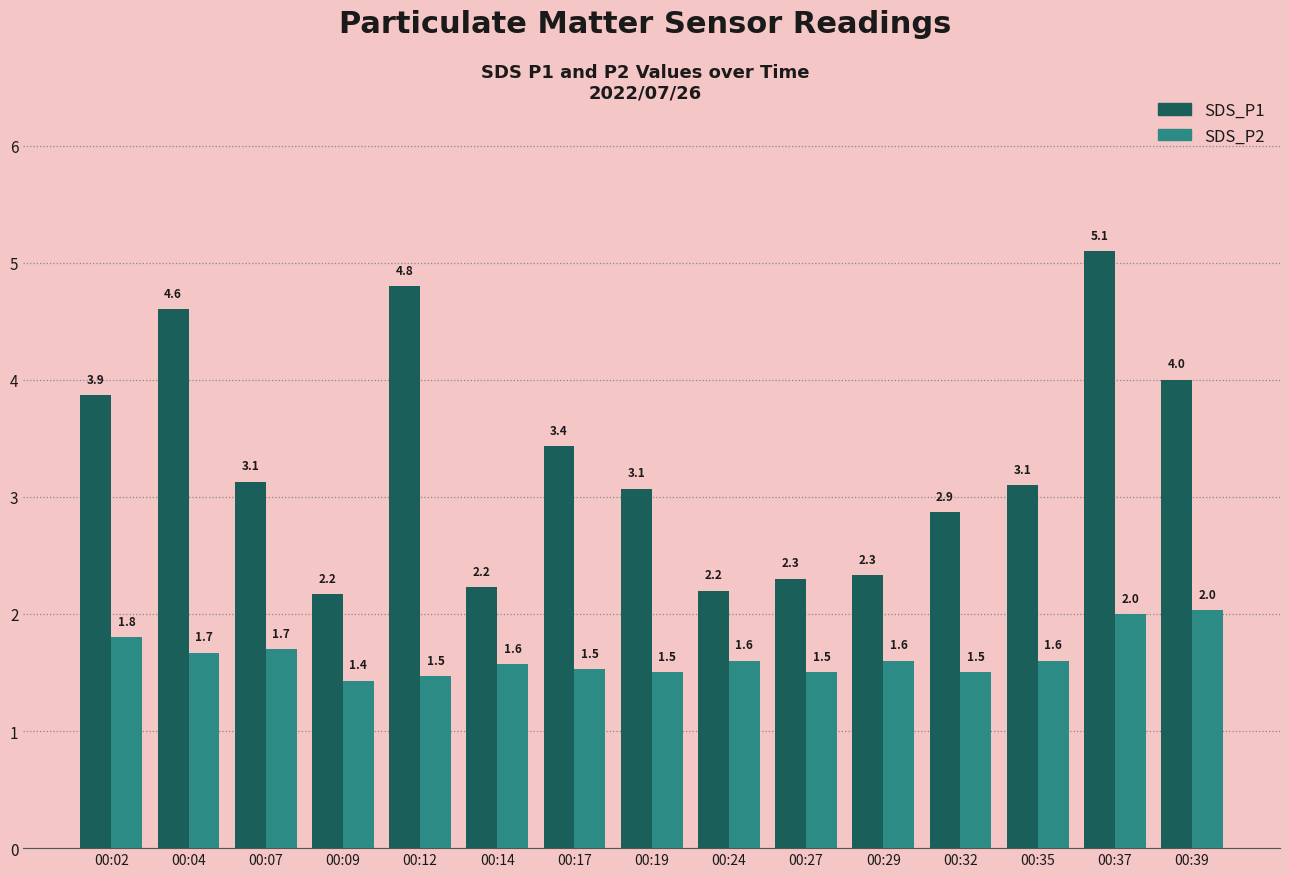

At which label does SDS_P1 first exceed 3?

00:02